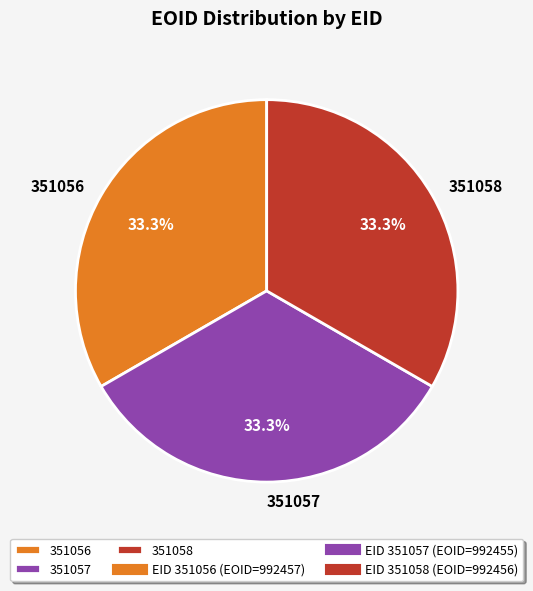

Is it true that 351058 is 33% of the pie?

True